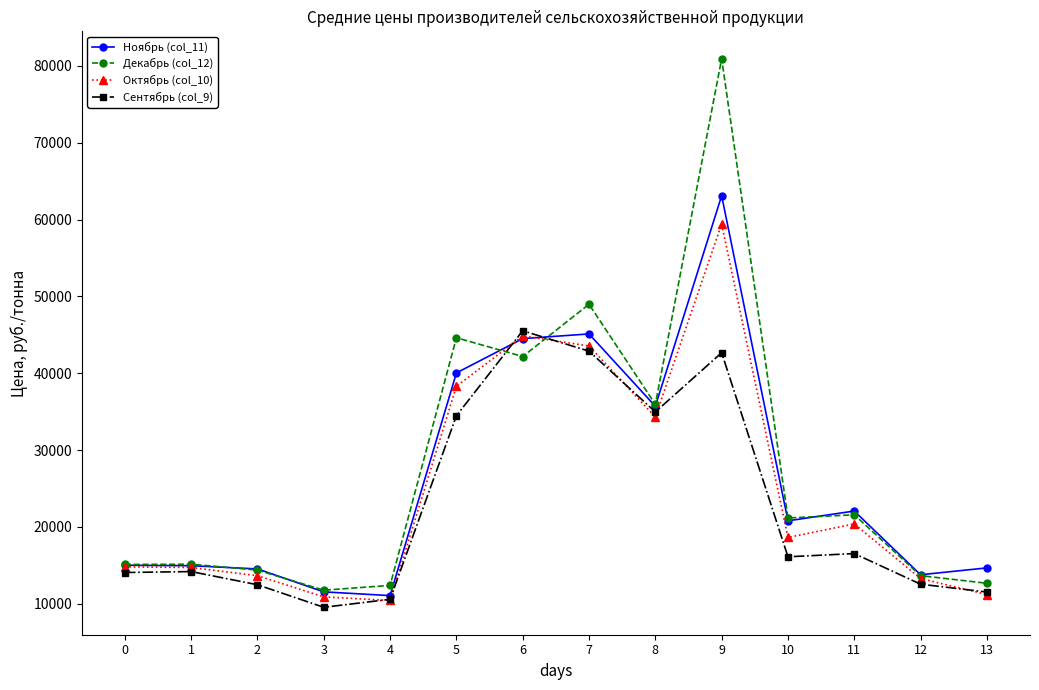

What is the total value across all series at 12?

53200